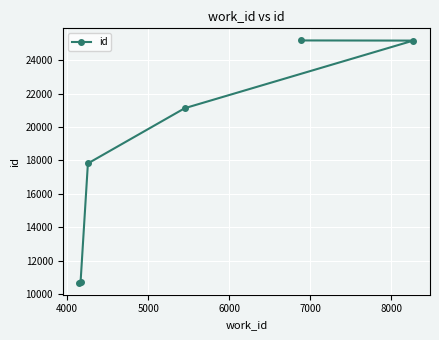

How many lines are shown in the chart?

1